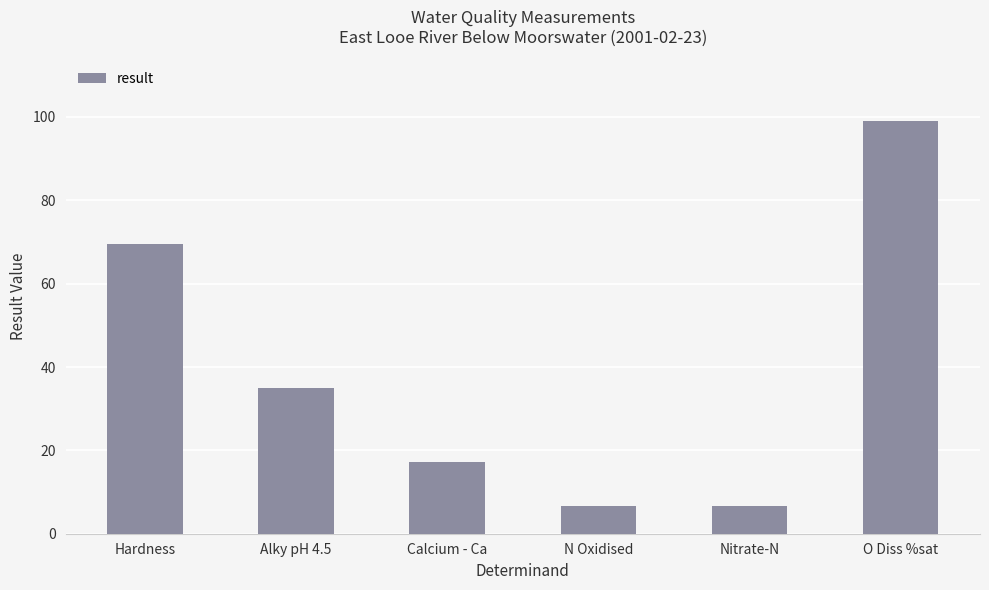

Between Nitrate-N and O Diss %sat, which is larger?

O Diss %sat